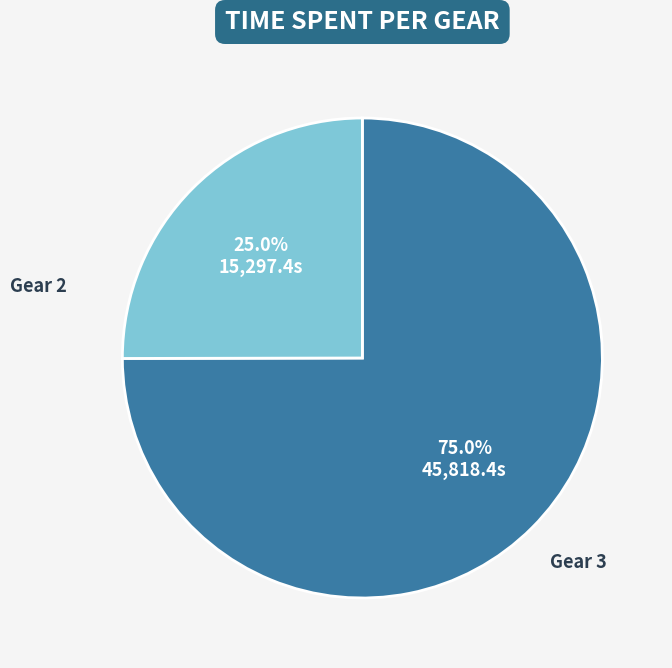

Does any single category account for the majority?

Yes